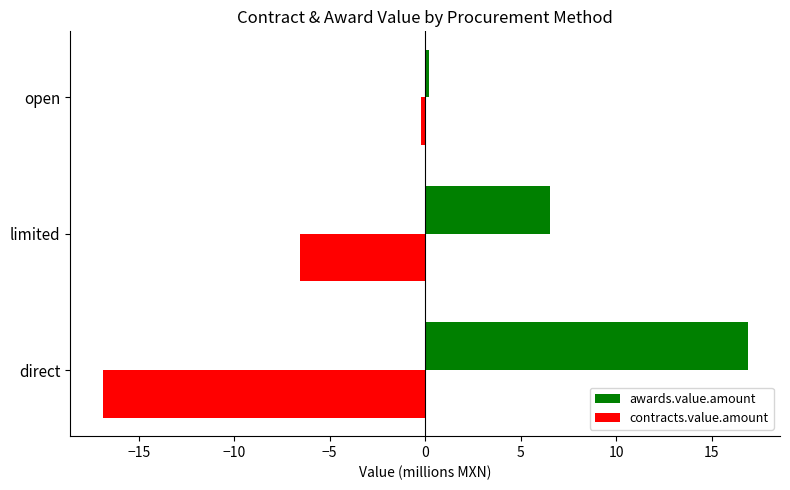

The value of awards.value.amount at direct is 9.2. True or false?

False